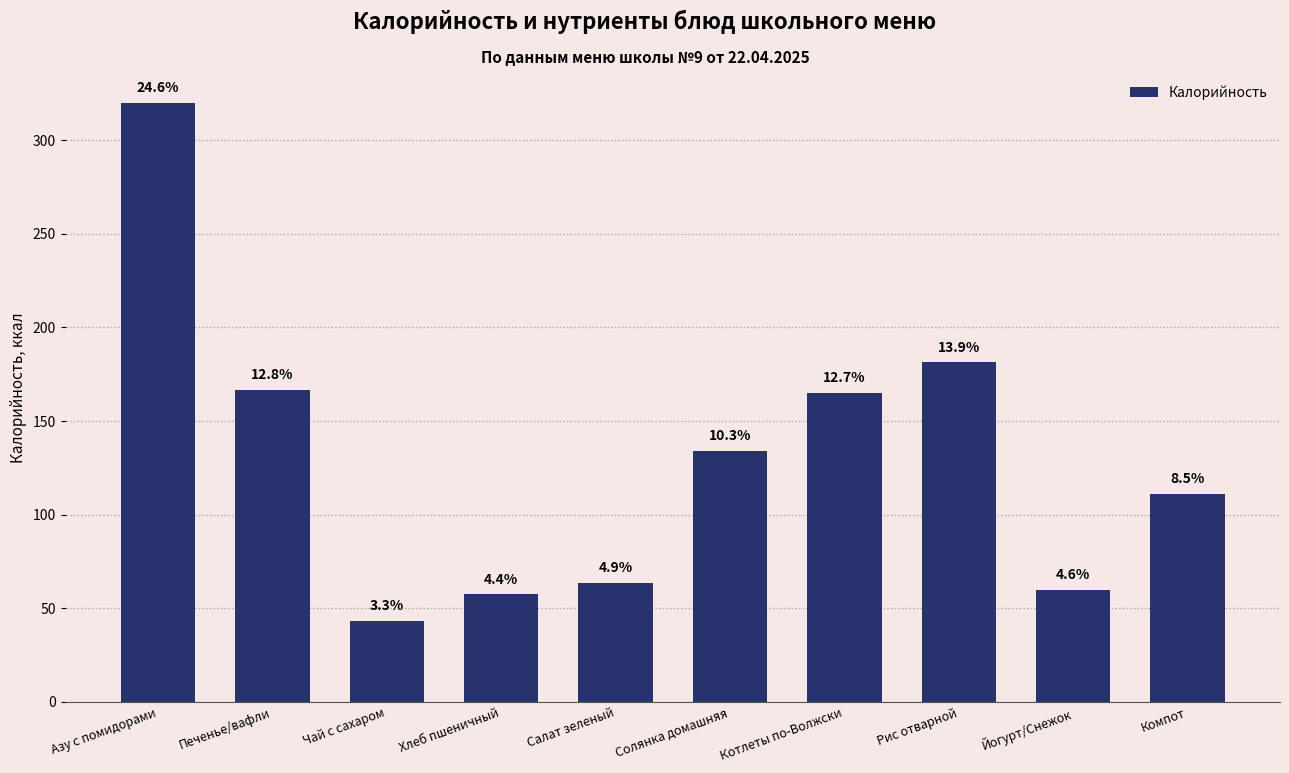

The chart shows a value of 111.1 at Компот. True or false?

True